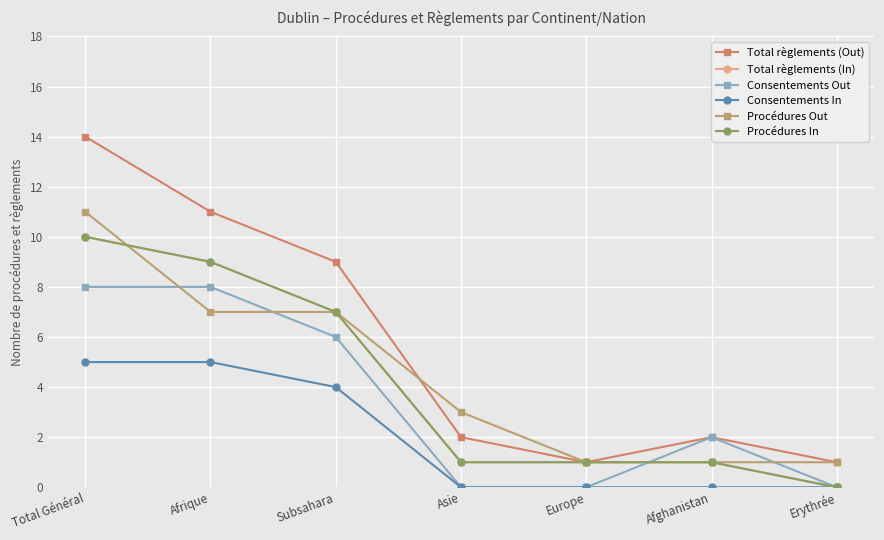

How many interior local valleys does the Total règlements (Out) series have?

1